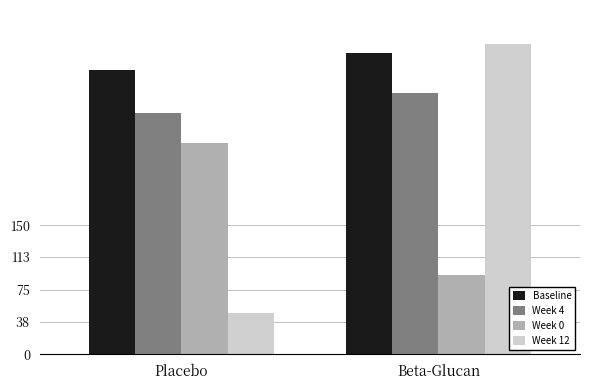

Are the bars horizontal?

No